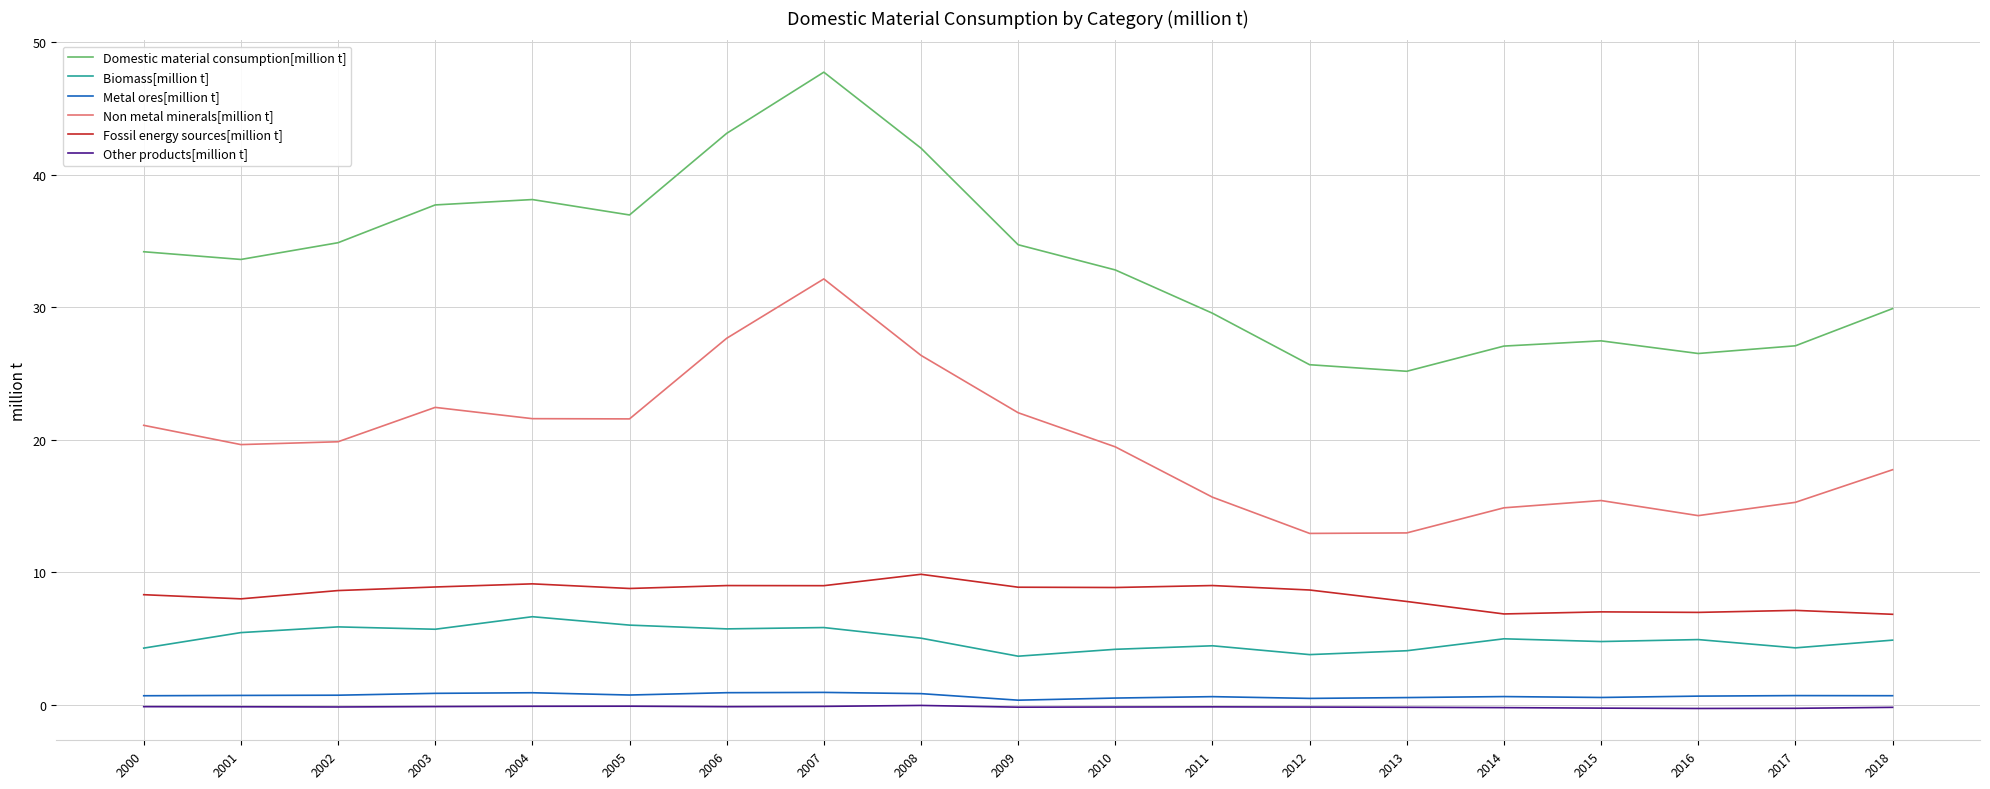

What is the difference between the maximum and second lowest values in the Metal ores[million t] series?

0.5